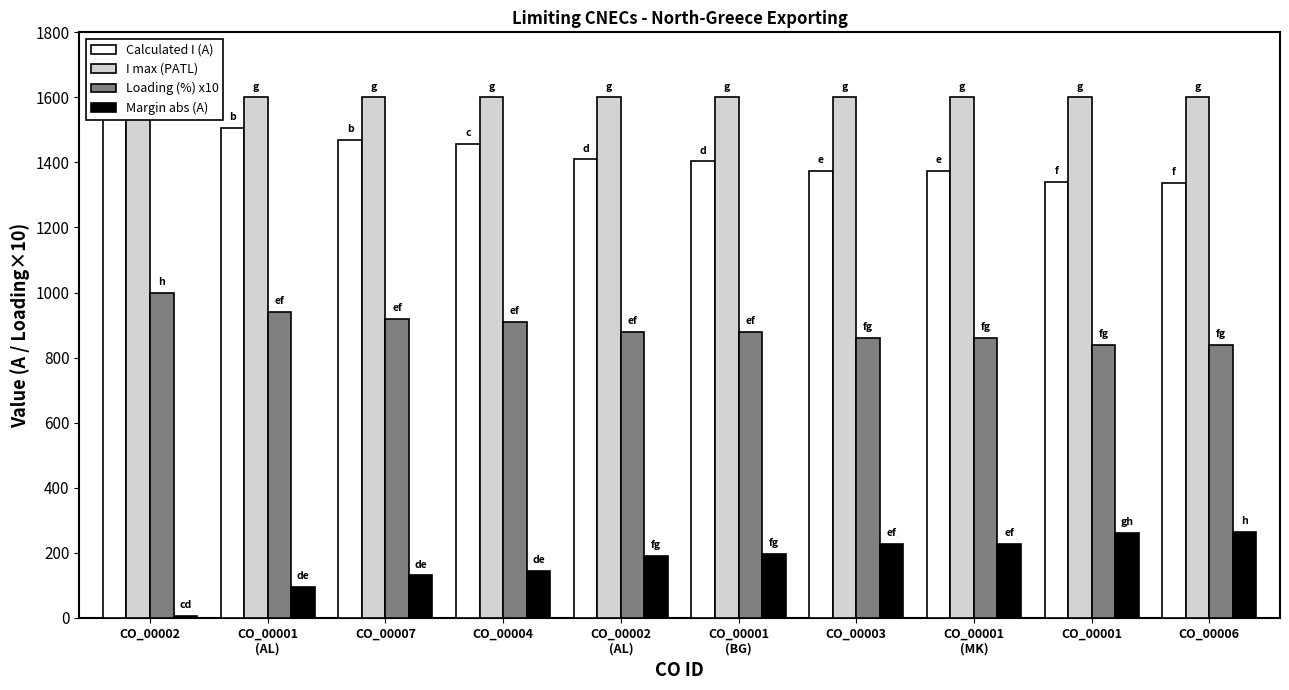

What are all the series names shown in the legend?

Calculated I (A), I max (PATL), Loading (%) x10, Margin abs (A)